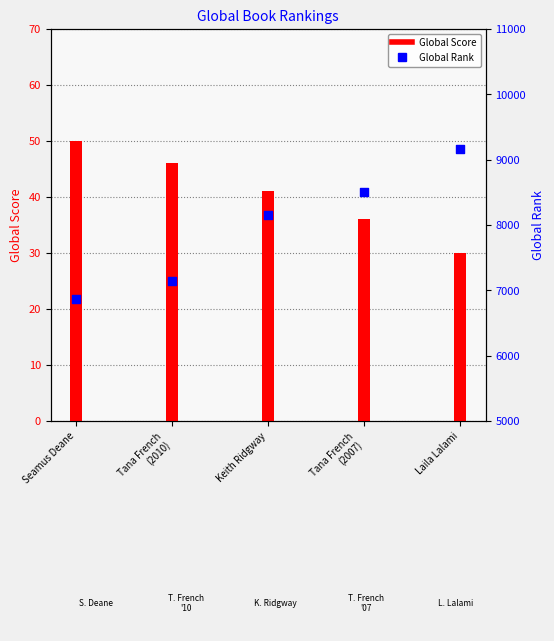

Which series has the largest total across all categories?

Global Rank